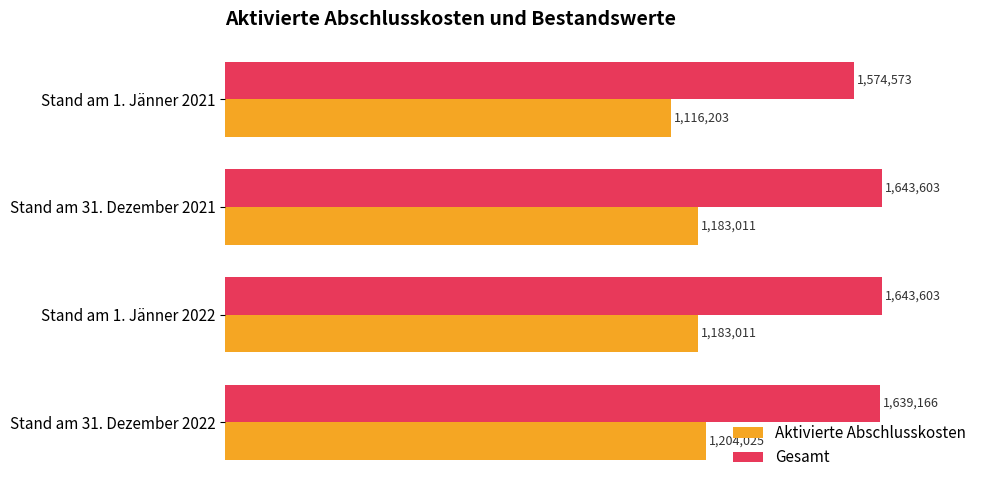

Rank the series by their average value, from highest to lowest.

Gesamt, Aktivierte Abschlusskosten